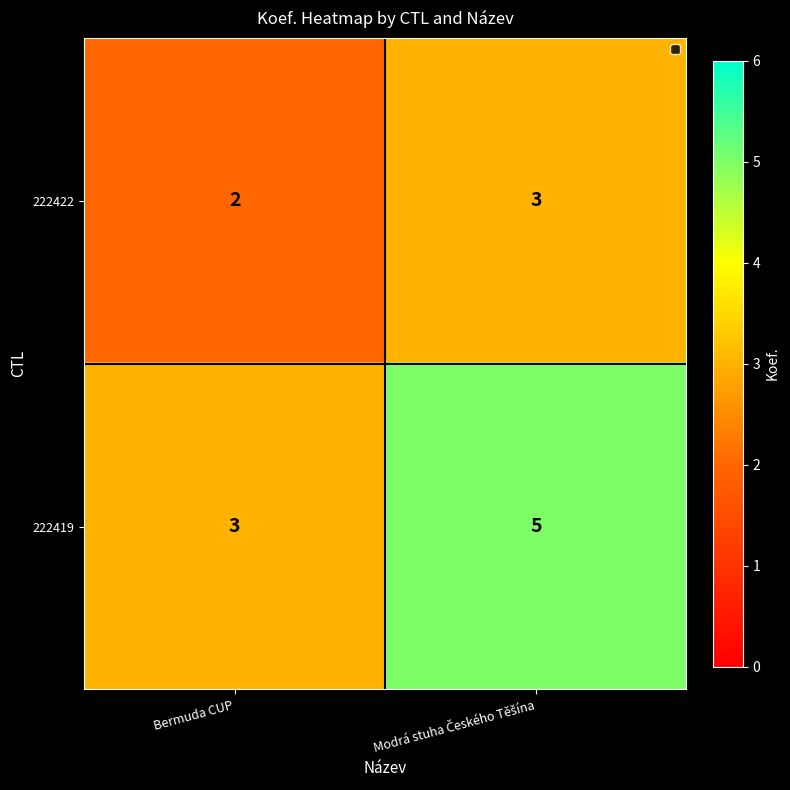

What is the average value of the 222419 series?

4